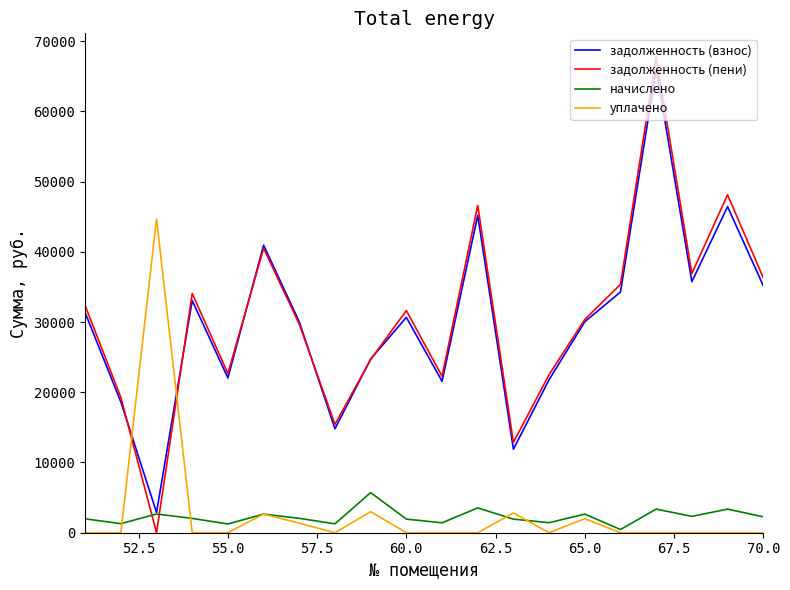

Which series has the largest range (max minus min)?

задолженность (пени)